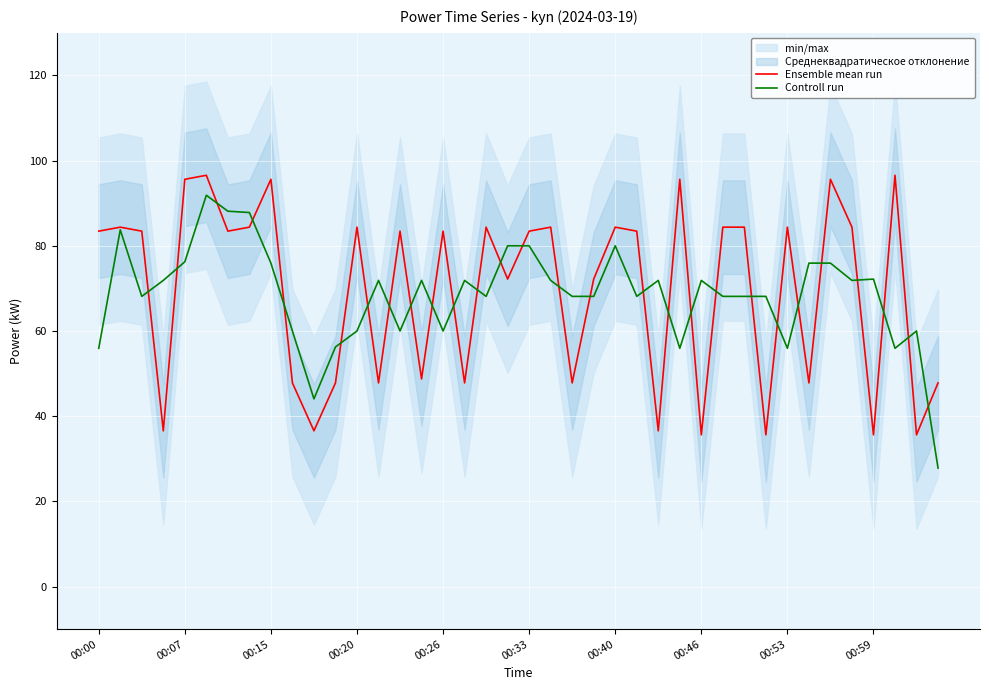

Is it true that Controll run equals 13.2 at 00:20?

False